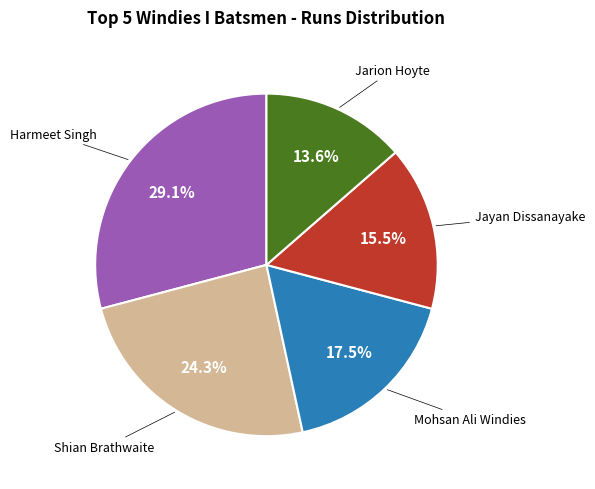

Is there any slice that represents more than half of the pie?

No